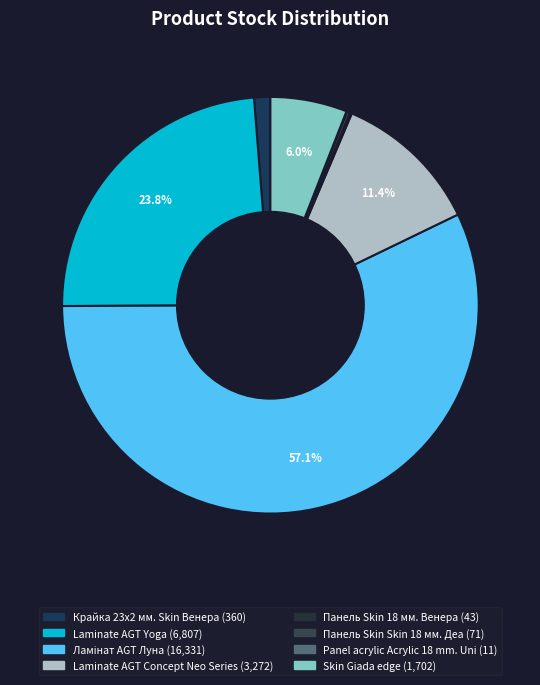

Which category has the biggest portion of the pie?

Ламінат AGT Луна